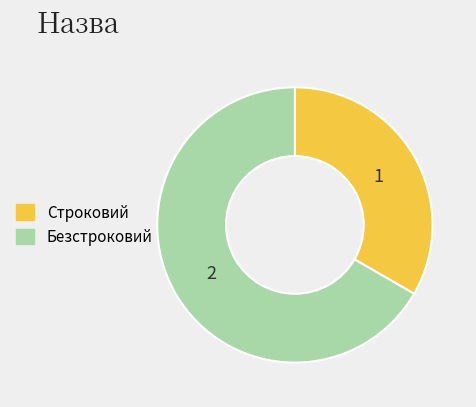

Is it true that Строковий is 33% of the pie?

True